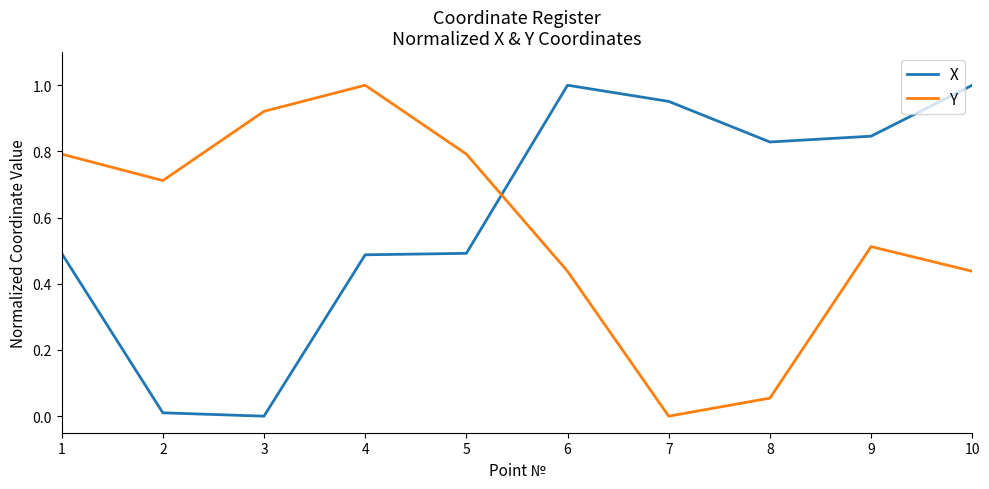

Which series ends up on top after the final intersection of X and Y?

X